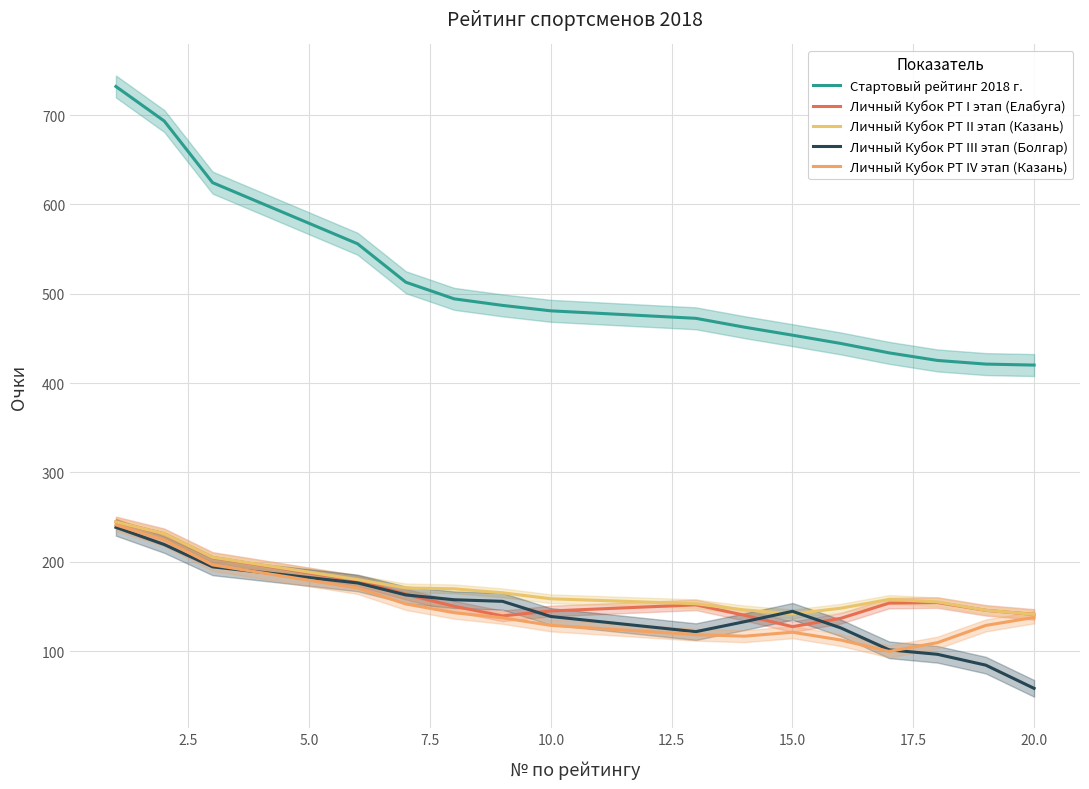

In Личный Кубок РТ IV этап (Казань), how many points are lower than both neighbors (excluding endpoints)?

2